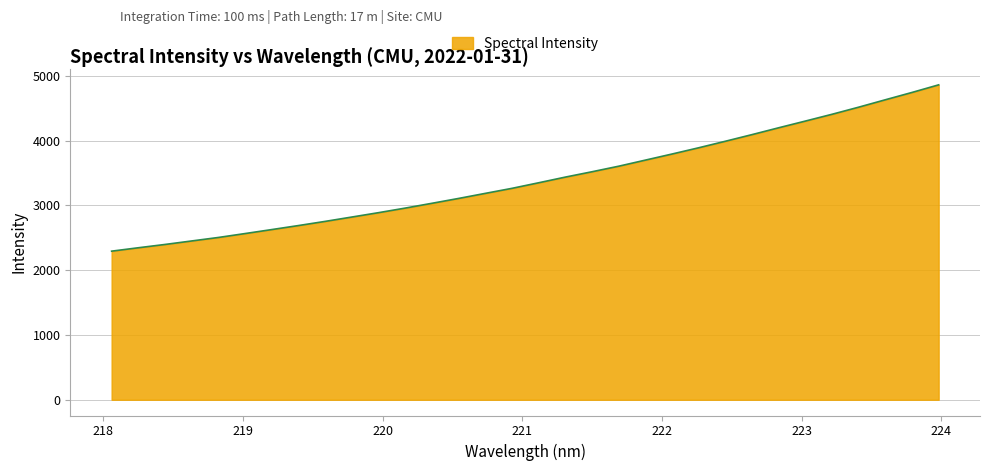

What is the minimum value shown in the chart?

2293.0